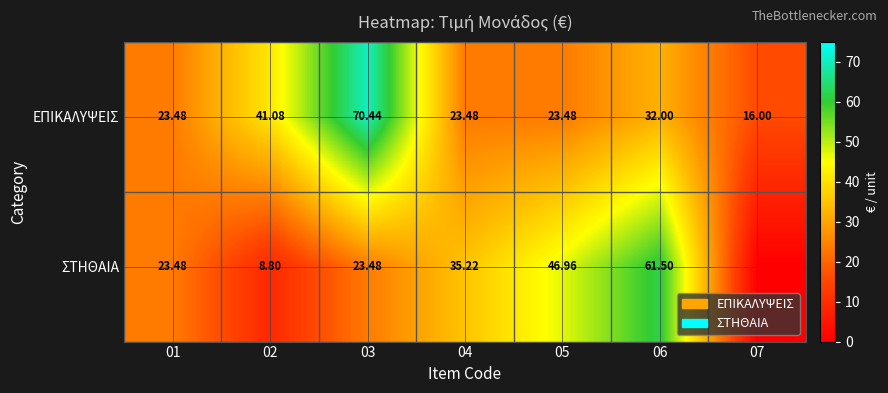

Is the value of ΣΤΗΘΑΙΑ at 05 greater than the value of ΕΠΙΚΑΛΥΨΕΙΣ at 07?

Yes